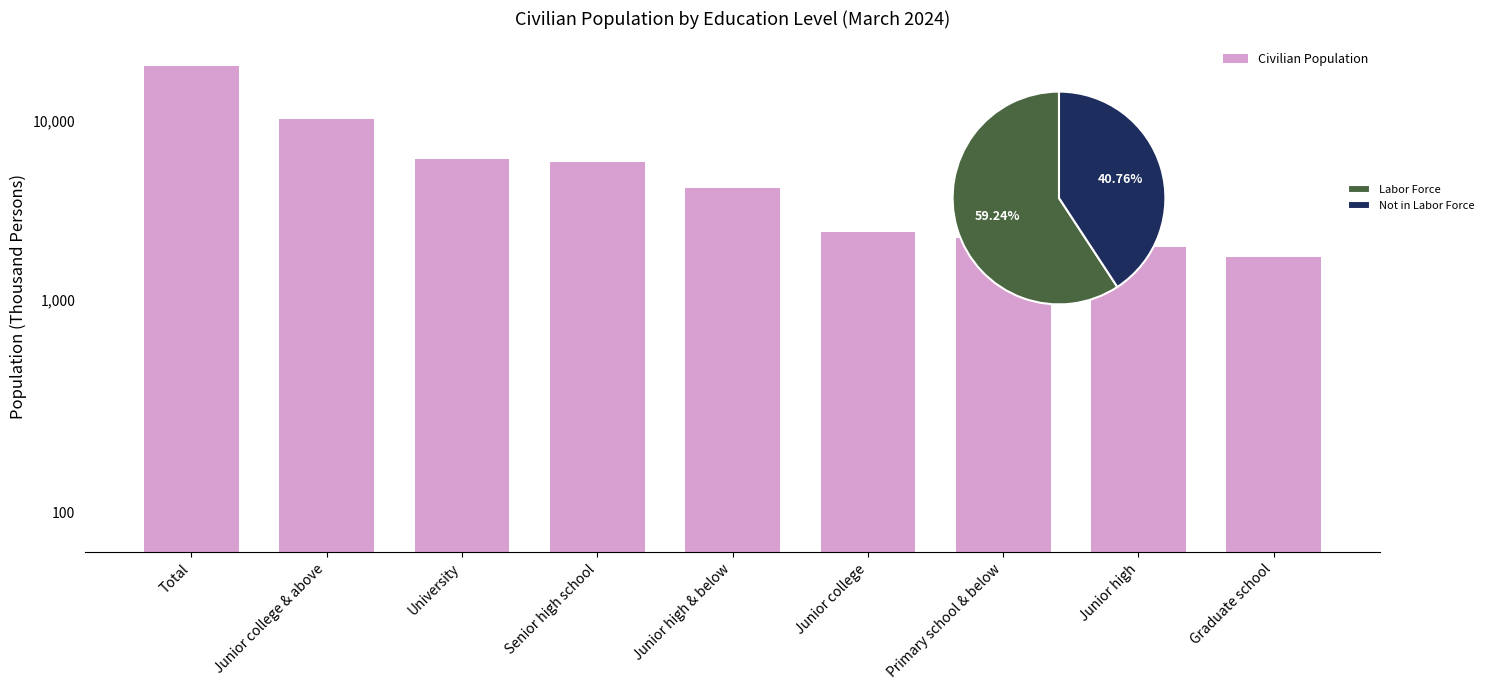

What is the value of the 8th bar from the left?

1969